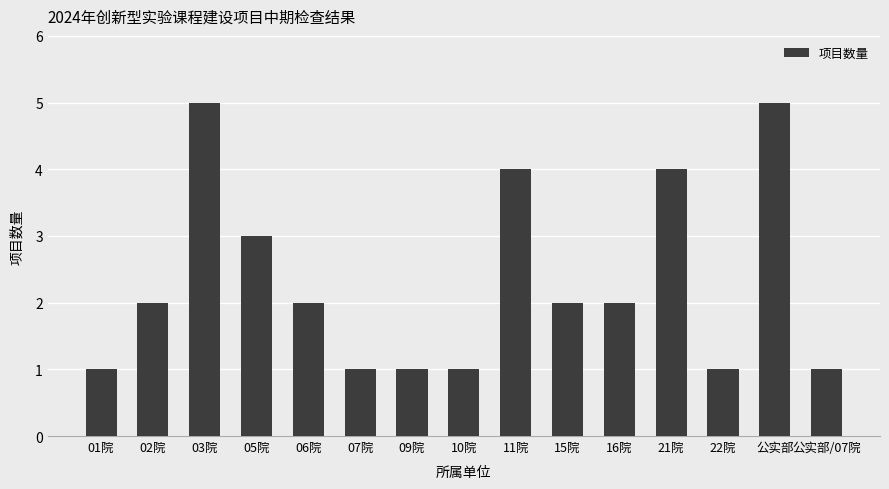

What is the difference between the maximum and minimum values?

4